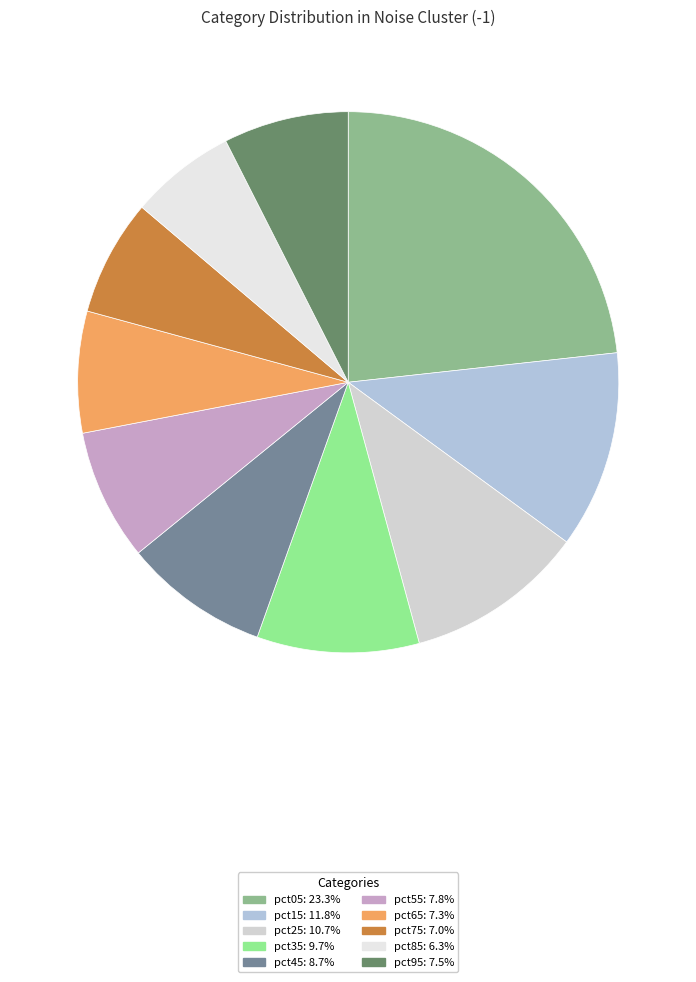

To the nearest percent, what is the difference between the largest and smallest slice percentages?

17%